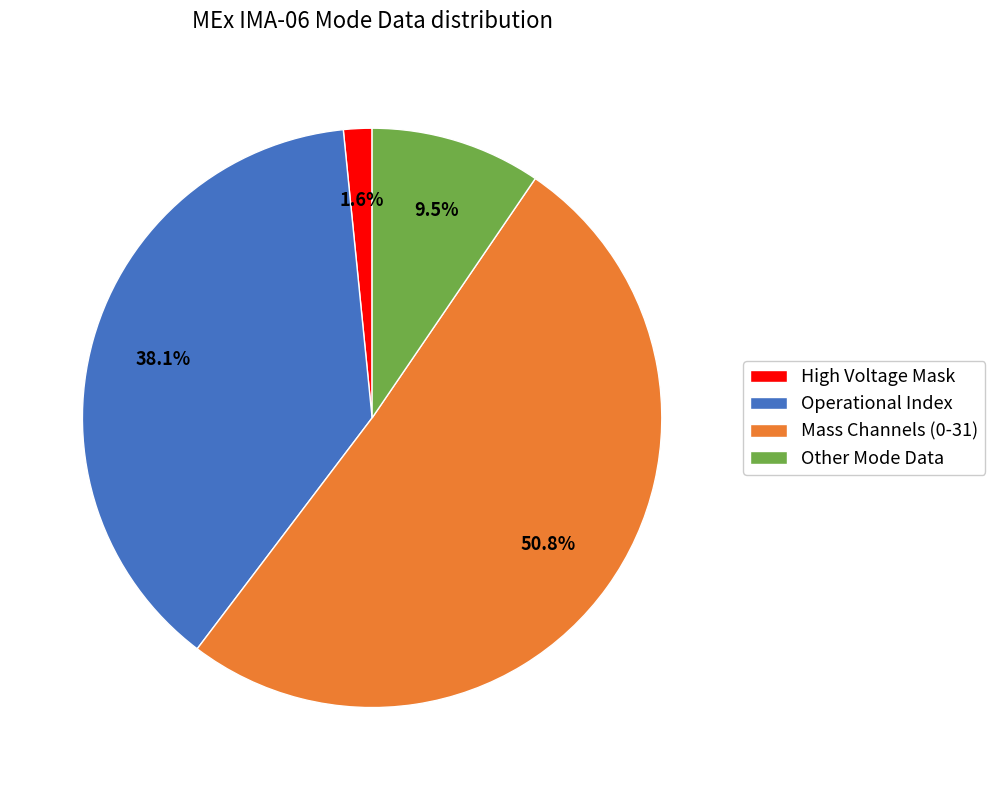

Between Mass Channels (0-31) and Other Mode Data, which is larger?

Mass Channels (0-31)